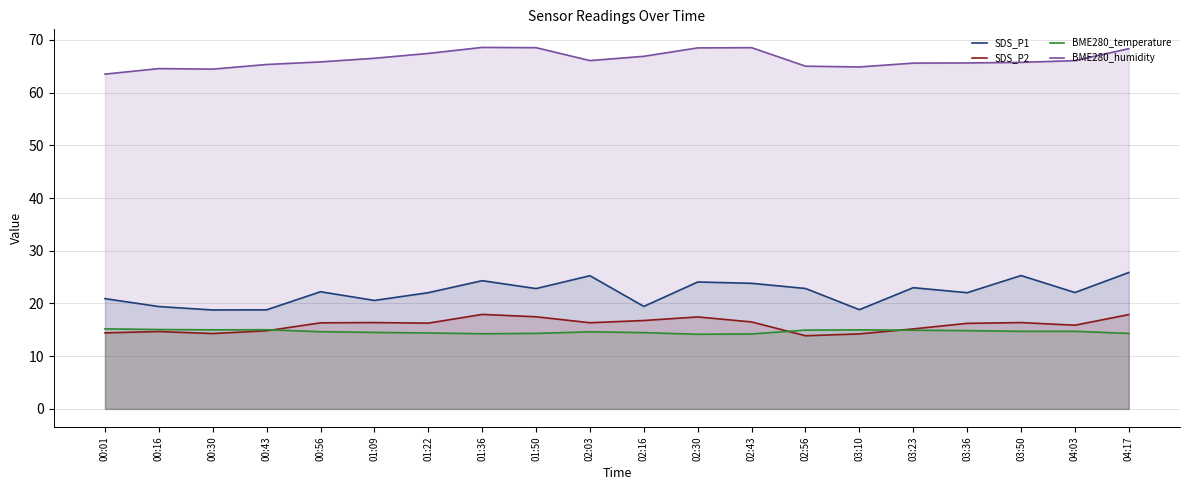

Is it true that SDS_P1 equals 13.3 at 03:36?

False